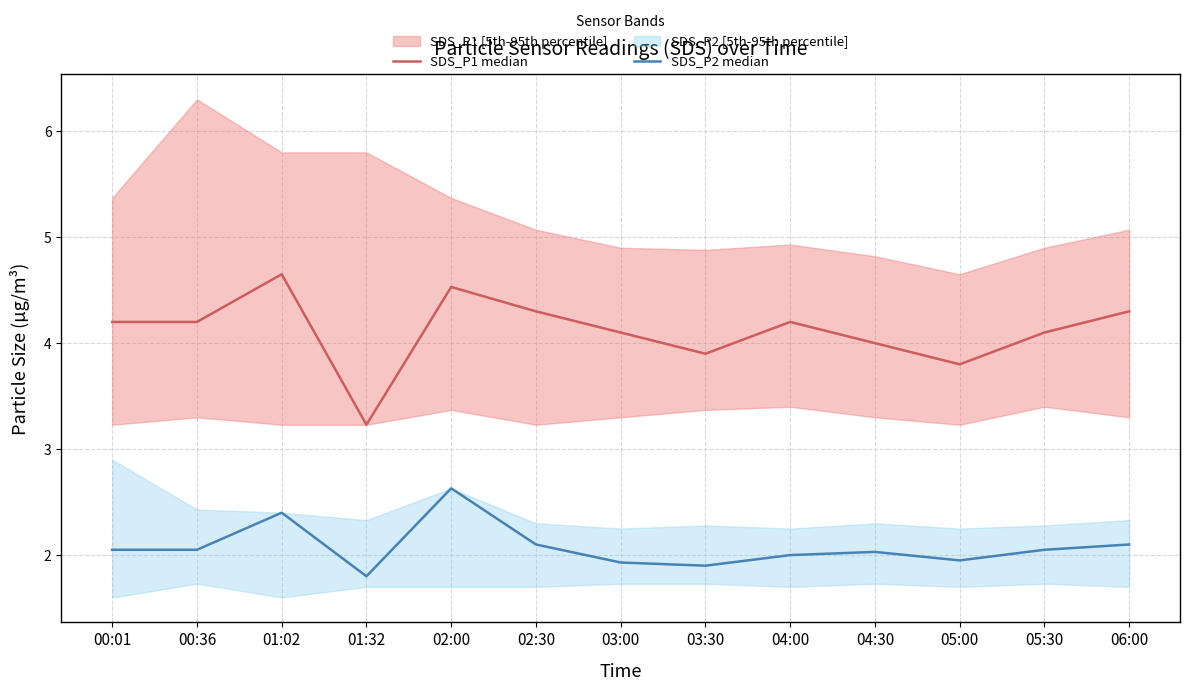

At how many categories does at least one series exceed 3?

13